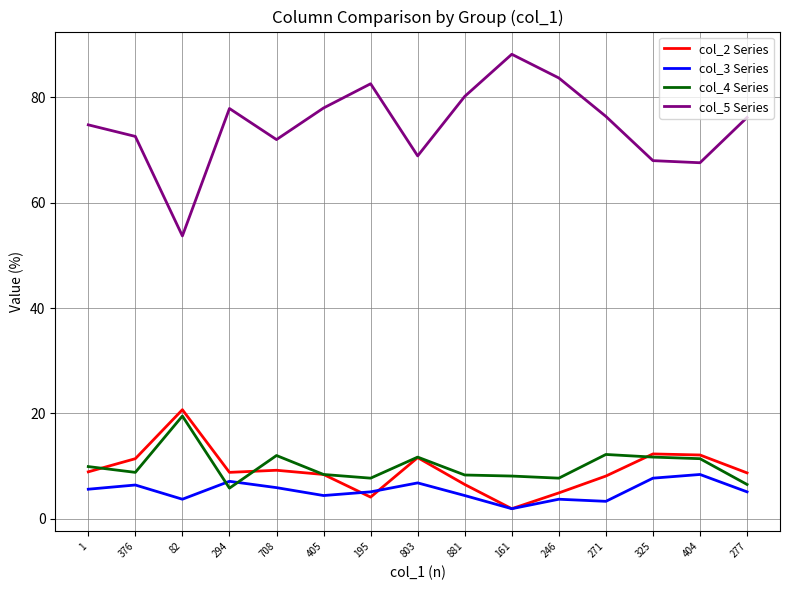

Between which two adjacent categories do col_3 Series and col_4 Series first intersect?

82 and 294